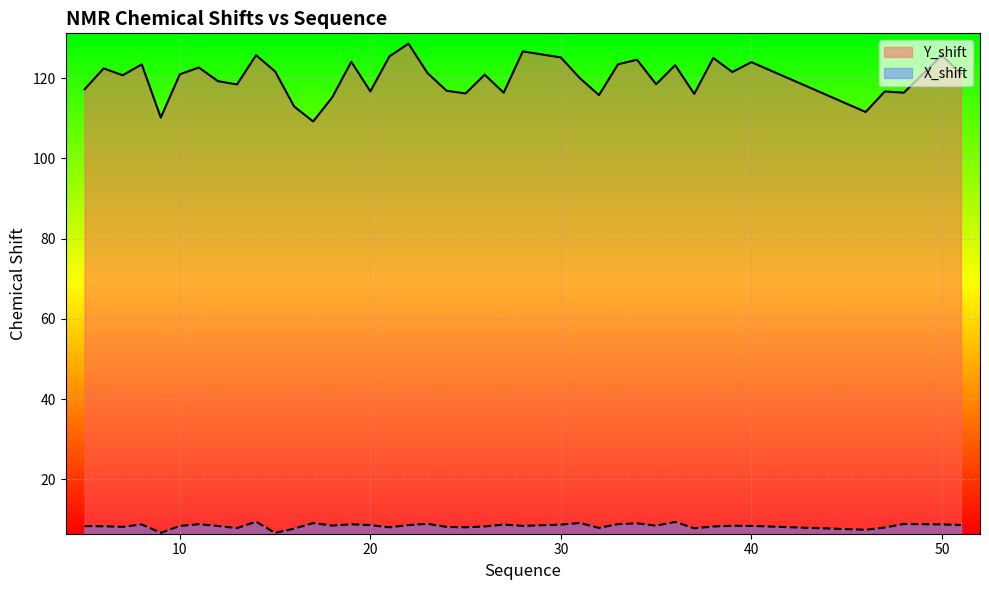

Reading left to right, extract all data points from this chart.

Y_shift: 117.2	122.4	120.7	123.4	110.2	121.0	122.6	119.2	118.4	125.7	121.7	112.9	109.2	115.2	124.1	116.7	125.4	128.6	121.3	116.9	116.2	120.9	116.4	126.7	125.1	120.0	115.8	123.5	124.6	118.5	123.2	116.1	125.0	121.5	124.0	111.6	116.7	116.4	125.7	121.0
X_shift: 8.4	8.3	8.2	8.8	6.7	8.4	8.9	8.4	7.9	9.5	6.7	7.8	9.1	8.5	8.8	8.6	8.1	8.6	9.0	8.2	8.1	8.3	8.8	8.4	8.7	9.2	7.9	8.9	9.1	8.5	9.4	7.8	8.3	8.5	8.4	7.5	8.0	8.9	8.8	8.7